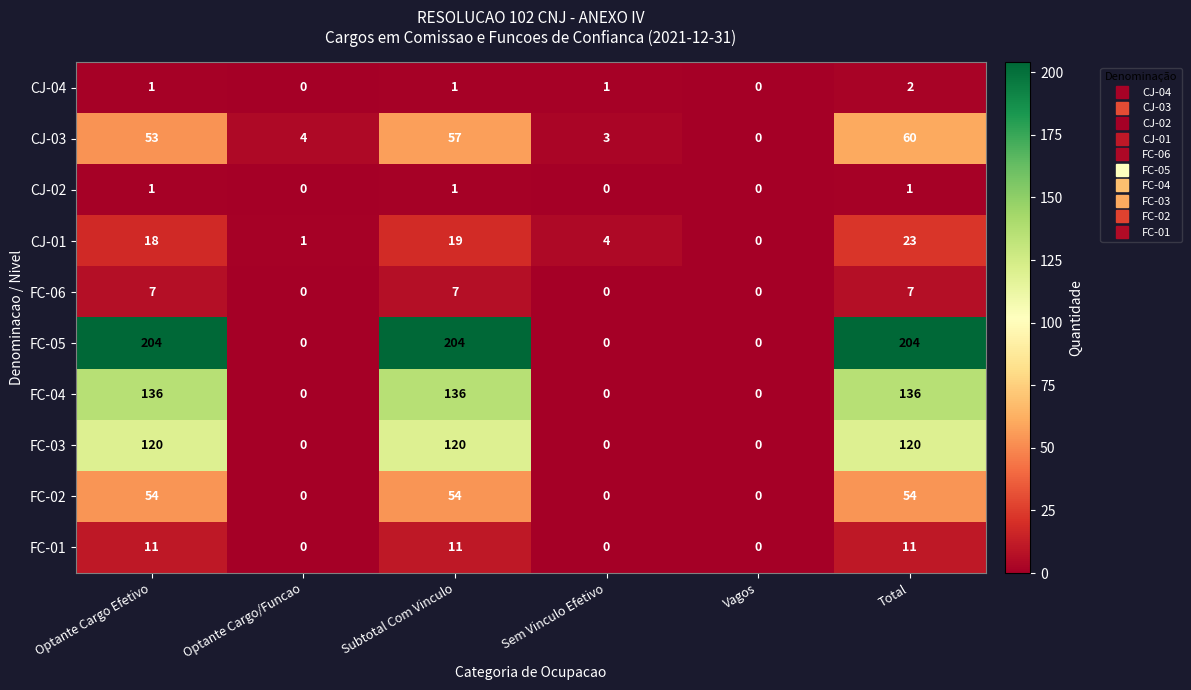

The CJ-02 series shows 1 at Subtotal Com Vinculo. True or false?

True